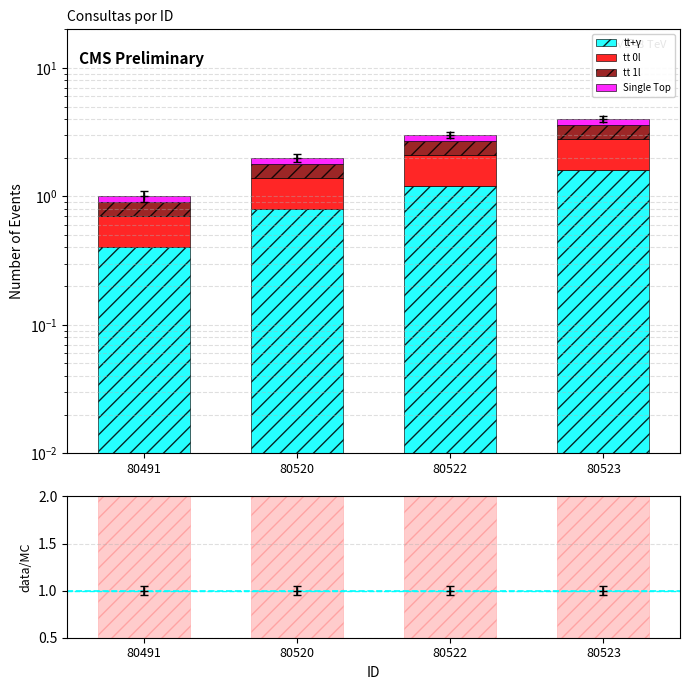

What is the total value across all series at 80520?

2.0